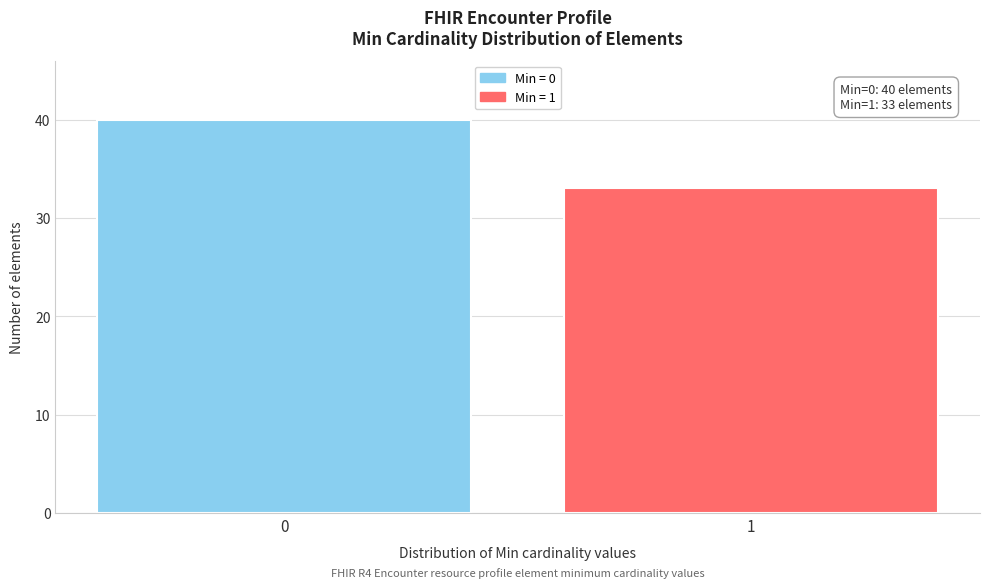

Reading left to right, what are all the values shown in this chart?

40	33